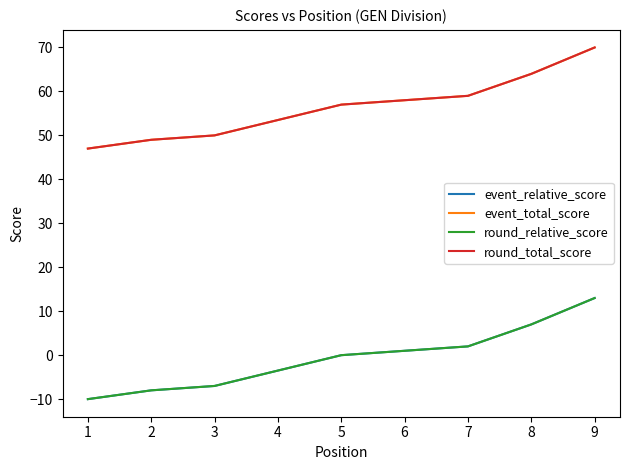

What is the maximum value for round_relative_score?

13